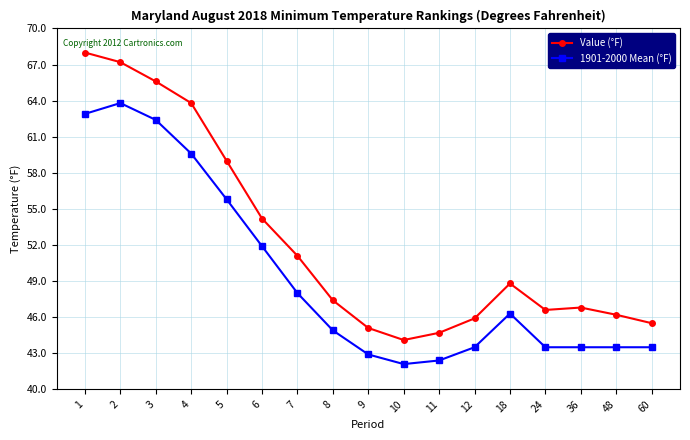

True or false: Value (°F) has more than 2 interior local peaks.

False